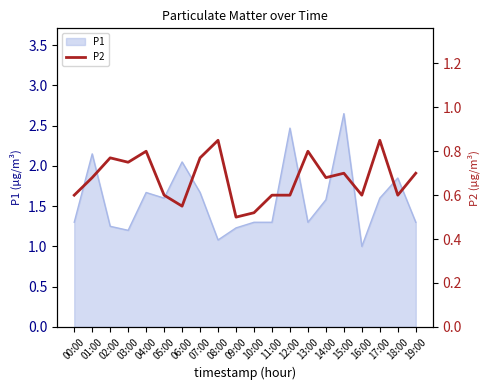

True or false: P1 has a value of 1.3 at 13:00.

True